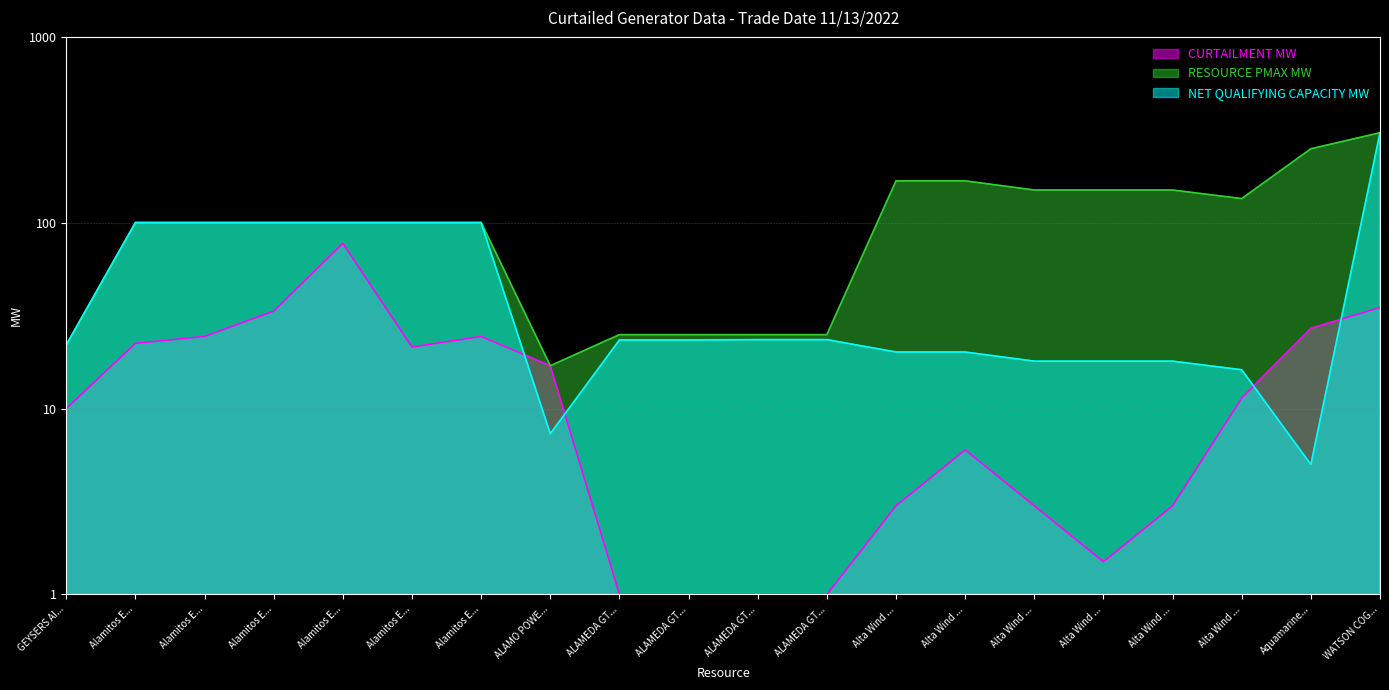

At how many categories does at least one series exceed 188?

2